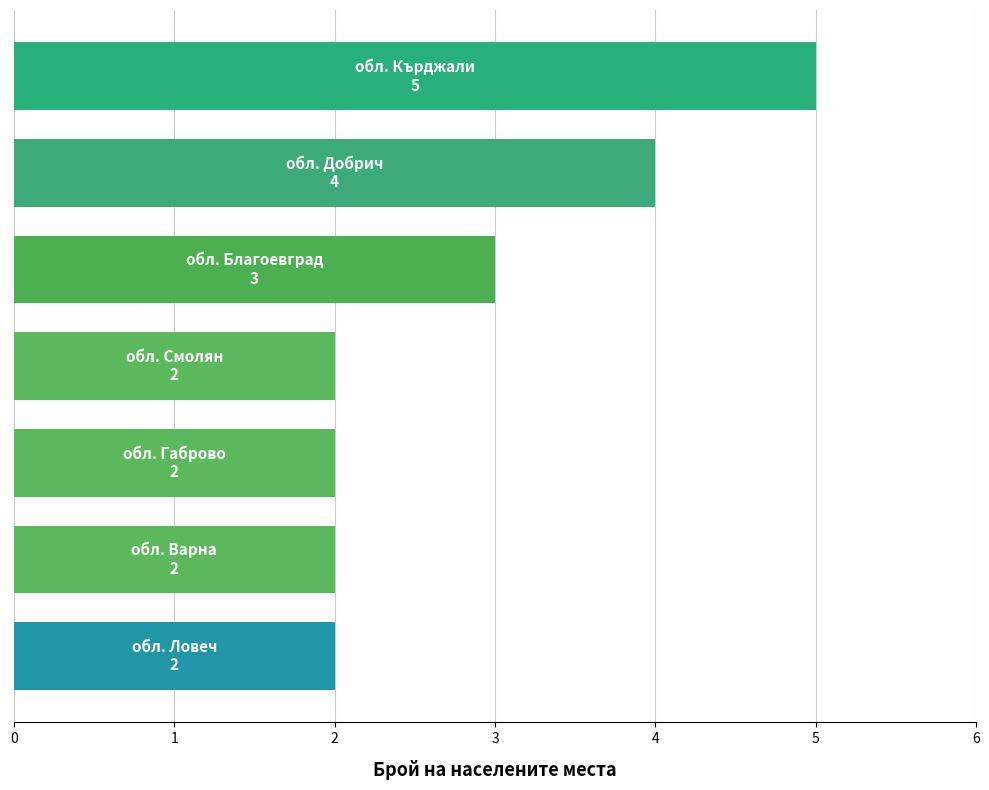

What is the maximum value shown in the chart?

5